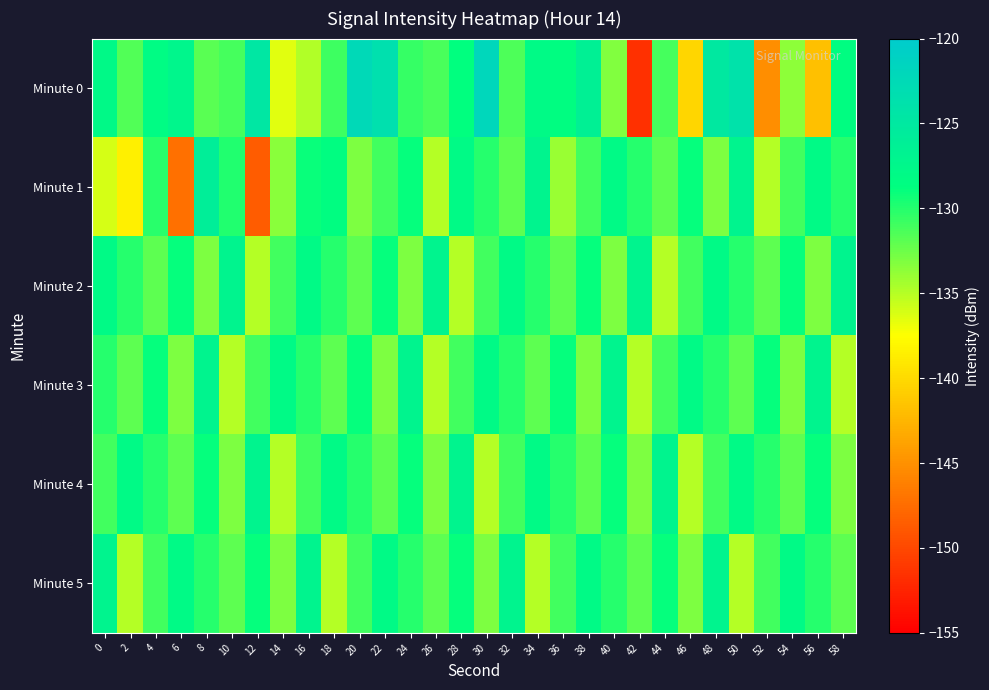

Reading right to left, extract all data points from this chart.

Minute 0: 58=-128.6	56=-141.9	54=-133.6	52=-145.2	50=-123.9	48=-125.0	46=-140.3	44=-131.1	42=-151.6	40=-133.2	38=-126.4	36=-128.5	34=-128.0	32=-131.4	30=-122.0	28=-128.9	26=-131.3	24=-130.6	22=-123.5	20=-122.4	18=-130.9	16=-134.8	14=-136.5	12=-124.7	10=-131.1	8=-131.8	6=-127.3	4=-128.3	2=-131.5	0=-127.9
Minute 1: 58=-130.0	56=-128.0	54=-131.0	52=-135.0	50=-127.0	48=-133.0	46=-129.0	44=-132.0	42=-130.0	40=-128.0	38=-131.0	36=-134.0	34=-127.0	32=-132.0	30=-130.0	28=-128.0	26=-135.0	24=-129.0	22=-131.0	20=-133.0	18=-128.6	16=-129.1	14=-133.5	12=-148.6	10=-129.9	8=-125.9	6=-147.3	4=-130.2	2=-138.6	0=-136.1
Minute 2: 58=-127.0	56=-133.0	54=-129.0	52=-132.0	50=-130.0	48=-128.0	46=-131.0	44=-135.0	42=-127.0	40=-133.0	38=-129.0	36=-132.0	34=-130.0	32=-128.0	30=-131.0	28=-135.0	26=-127.0	24=-133.0	22=-129.0	20=-132.0	18=-130.0	16=-128.0	14=-131.0	12=-135.0	10=-127.0	8=-133.0	6=-129.0	4=-132.0	2=-130.0	0=-128.0
Minute 3: 58=-135.0	56=-127.0	54=-133.0	52=-129.0	50=-132.0	48=-130.0	46=-128.0	44=-131.0	42=-135.0	40=-127.0	38=-133.0	36=-129.0	34=-132.0	32=-130.0	30=-128.0	28=-131.0	26=-135.0	24=-127.0	22=-133.0	20=-129.0	18=-132.0	16=-130.0	14=-128.0	12=-131.0	10=-135.0	8=-127.0	6=-133.0	4=-129.0	2=-132.0	0=-130.0
Minute 4: 58=-133.0	56=-129.0	54=-132.0	52=-130.0	50=-128.0	48=-131.0	46=-135.0	44=-127.0	42=-133.0	40=-129.0	38=-132.0	36=-130.0	34=-128.0	32=-131.0	30=-135.0	28=-127.0	26=-133.0	24=-129.0	22=-132.0	20=-130.0	18=-128.0	16=-131.0	14=-135.0	12=-127.0	10=-133.0	8=-129.0	6=-132.0	4=-130.0	2=-128.0	0=-131.0
Minute 5: 58=-132.0	56=-130.0	54=-128.0	52=-131.0	50=-135.0	48=-127.0	46=-133.0	44=-129.0	42=-132.0	40=-130.0	38=-128.0	36=-131.0	34=-135.0	32=-127.0	30=-133.0	28=-129.0	26=-132.0	24=-130.0	22=-128.0	20=-131.0	18=-135.0	16=-127.0	14=-133.0	12=-129.0	10=-132.0	8=-130.0	6=-128.0	4=-131.0	2=-135.0	0=-127.0